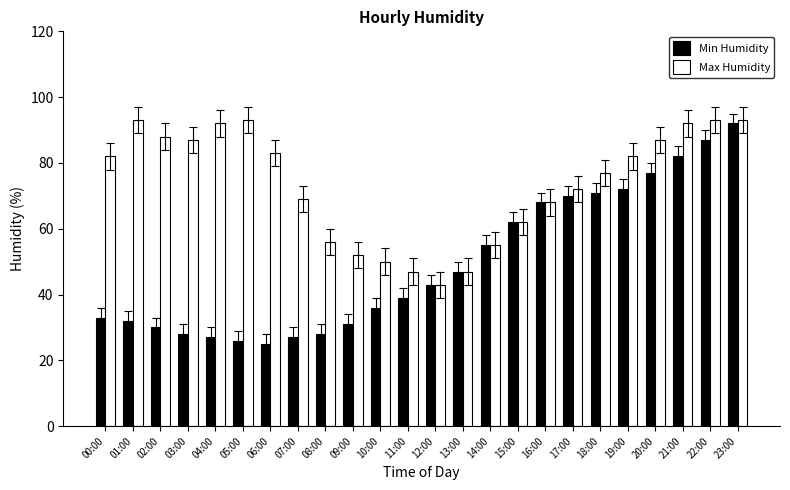

What is the spread (max minus min) of values at 07:00?

42